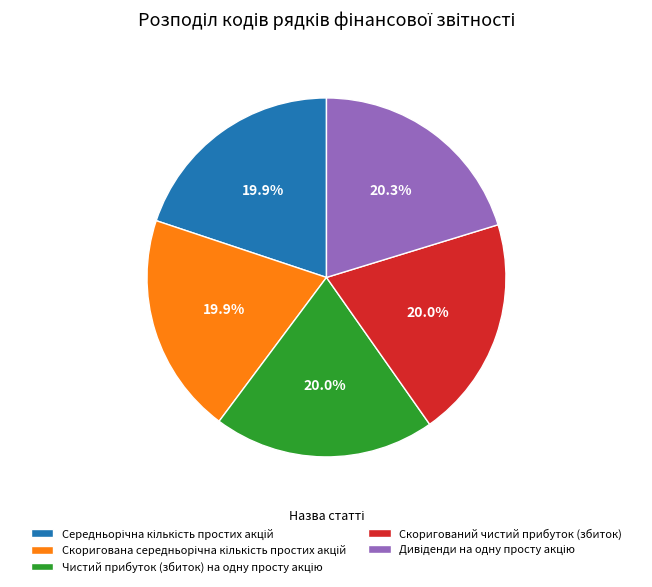

Does any single category account for the majority?

No